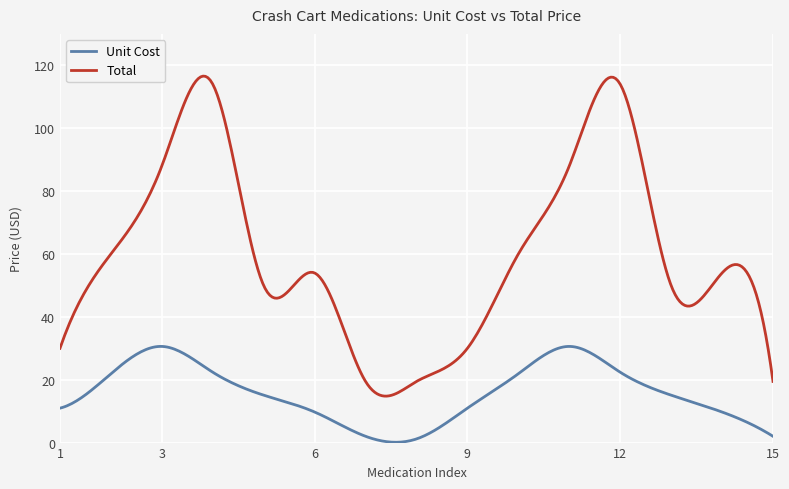

Which series has the largest range (max minus min)?

Total